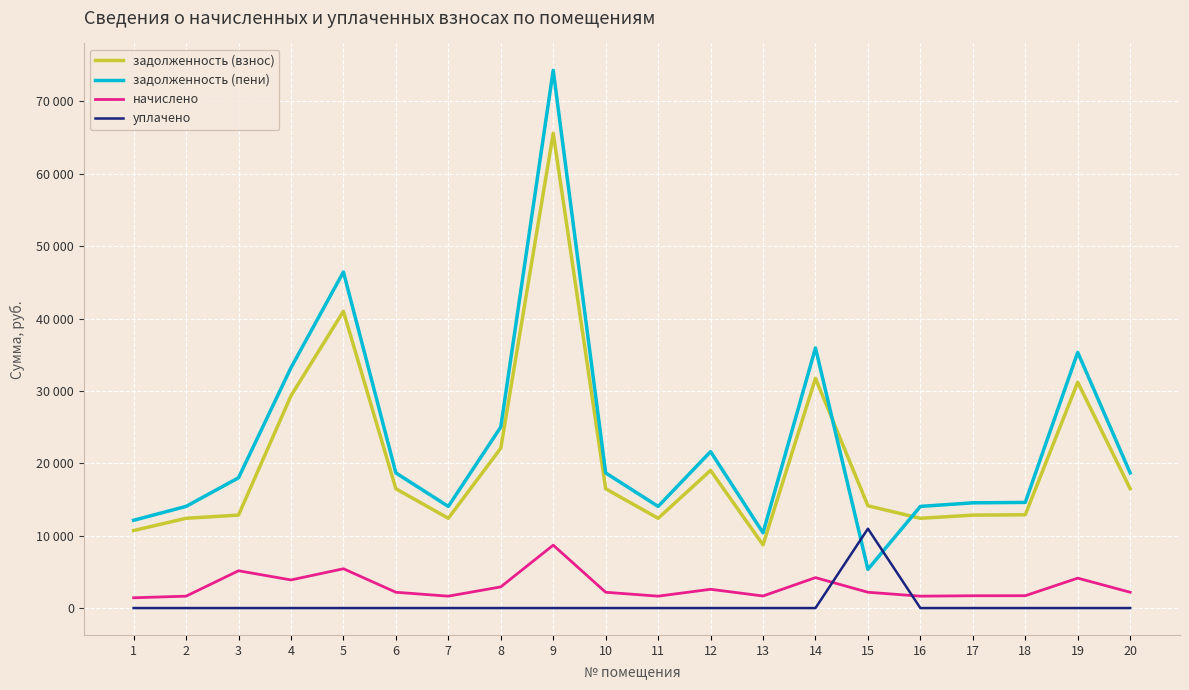

What is the difference between the maximum and minimum values in the задолженность (взнос) series?

56876.6